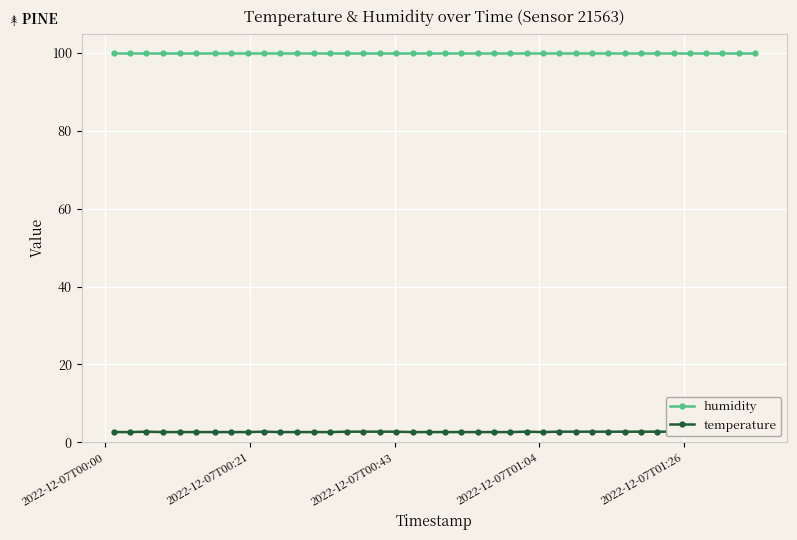

What is the sum of all temperature values?

106.1